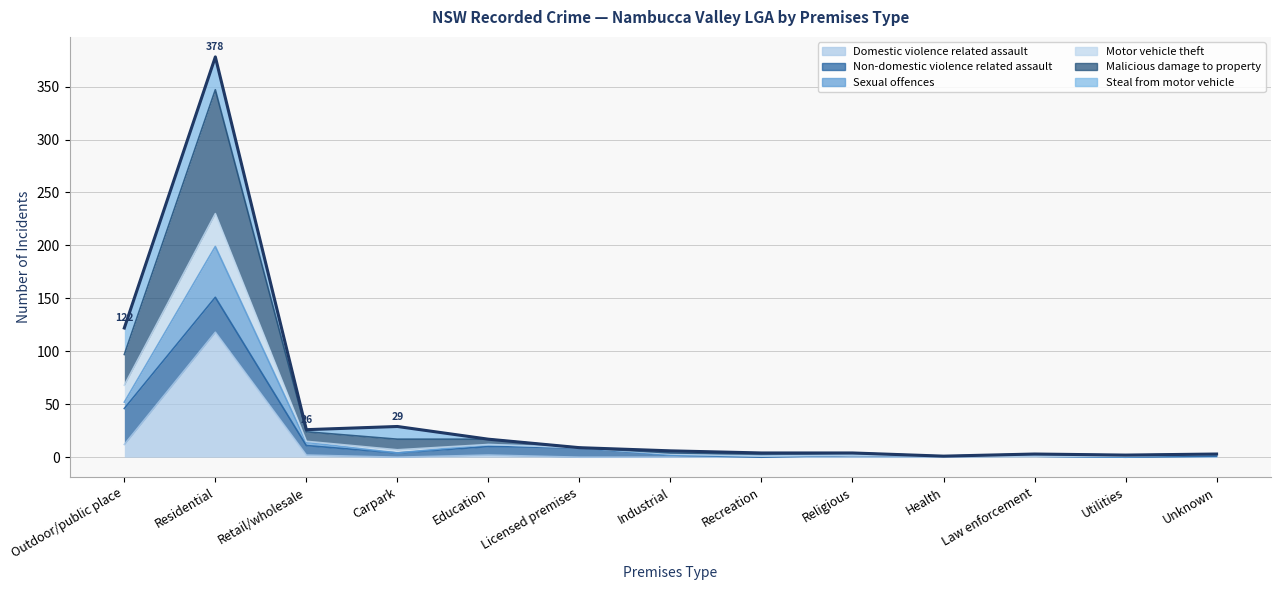

At how many categories does at least one series exceed 354?

1